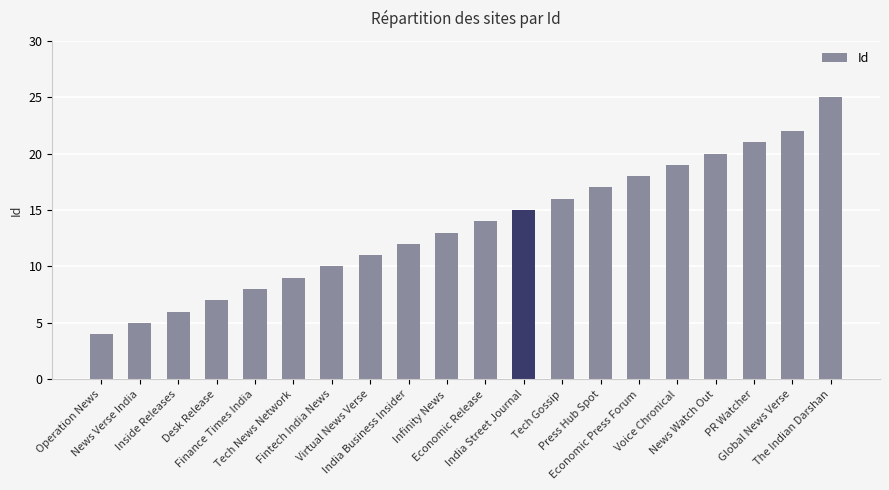

Which has a higher value, Infinity News or Fintech India News?

Infinity News